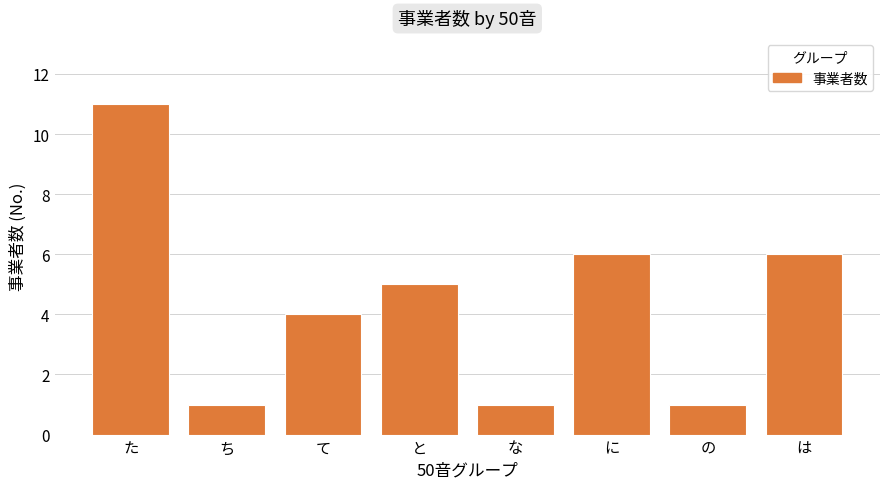

What is the smallest value displayed?

1